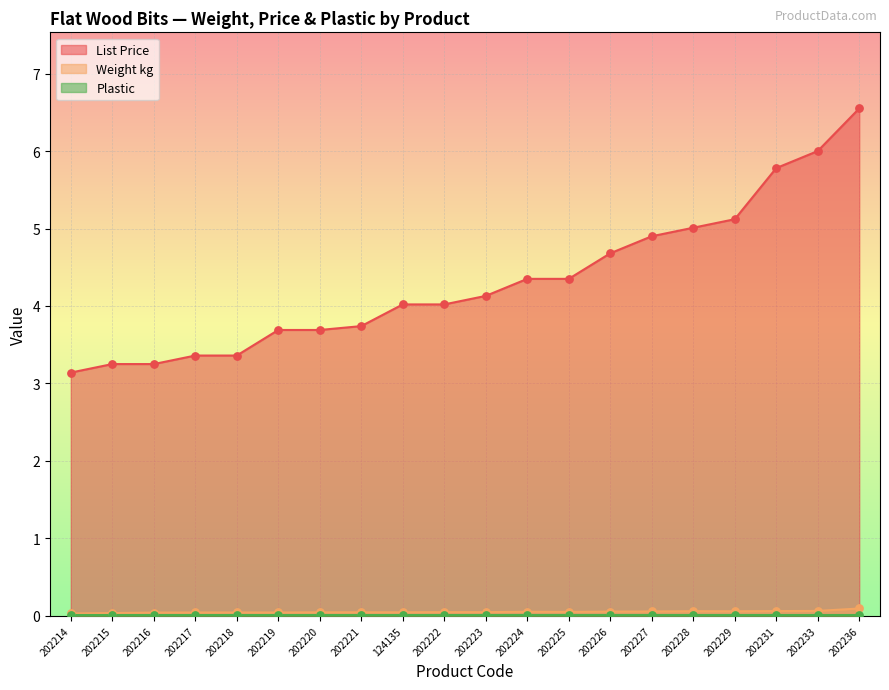

At which category is the sum across all series the highest?

202236